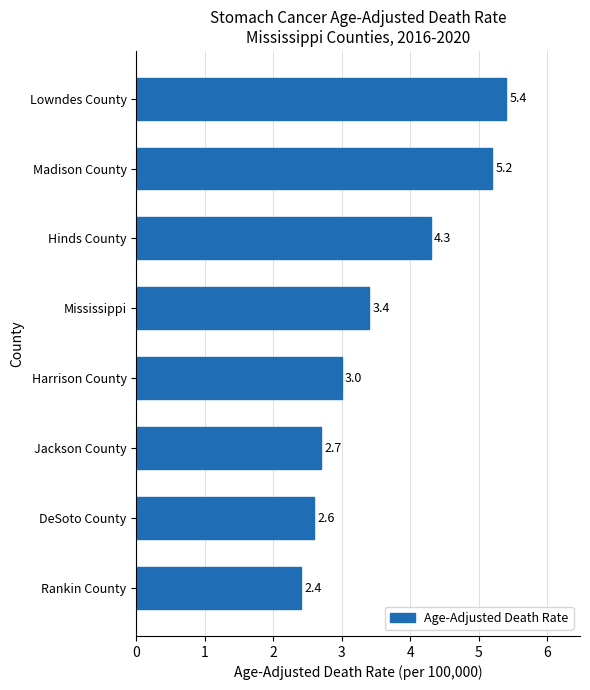

What is the approximate value at Hinds County?

4.3